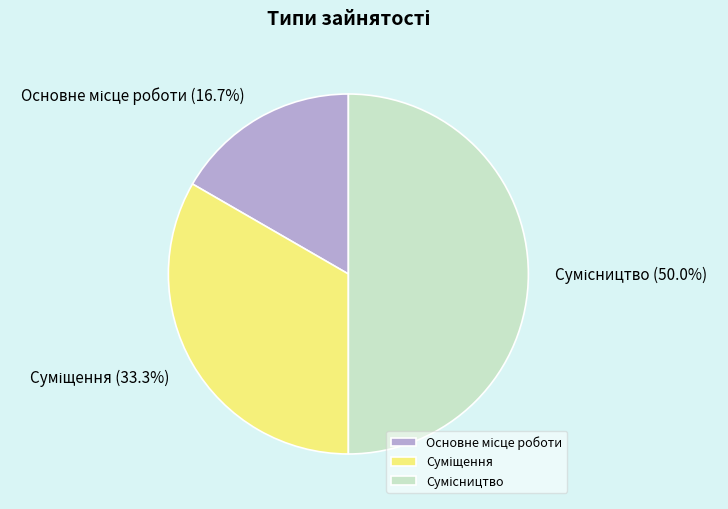

How many segments does this pie chart have?

3